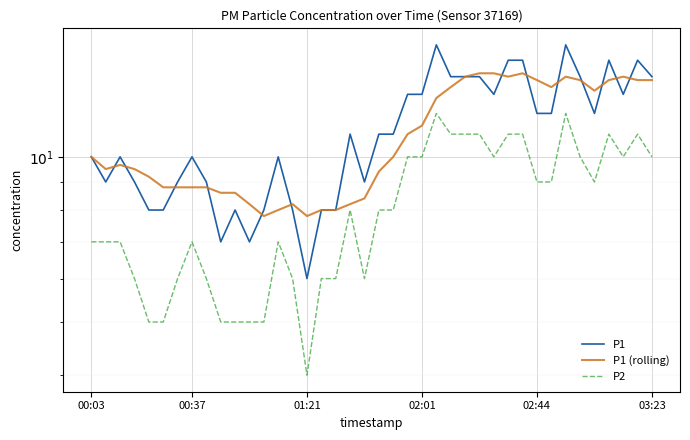

Is the value of P1 (rolling) at 37 greater than the value of P2 at 14?

Yes